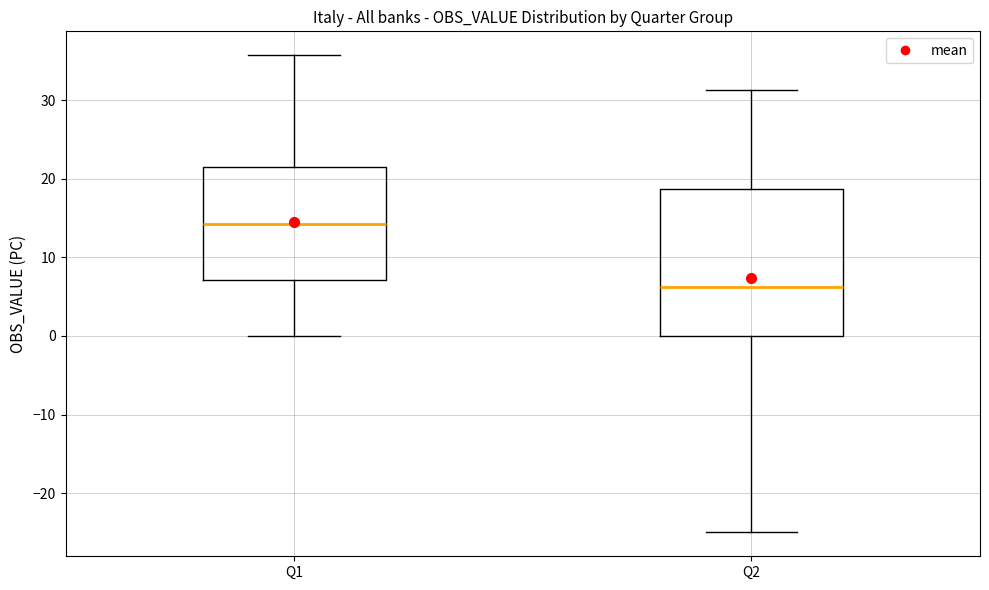

Reading left to right, read every box against the y-axis: the position of its median line, the range the box covers, and the ends of its whiskers. The values are not printed on the chart, so give them approximately, as read against the axis.

Q1: median 14, box 7 to 21, whiskers 0 to 36
Q2: median 6, box 0 to 19, whiskers -25 to 31